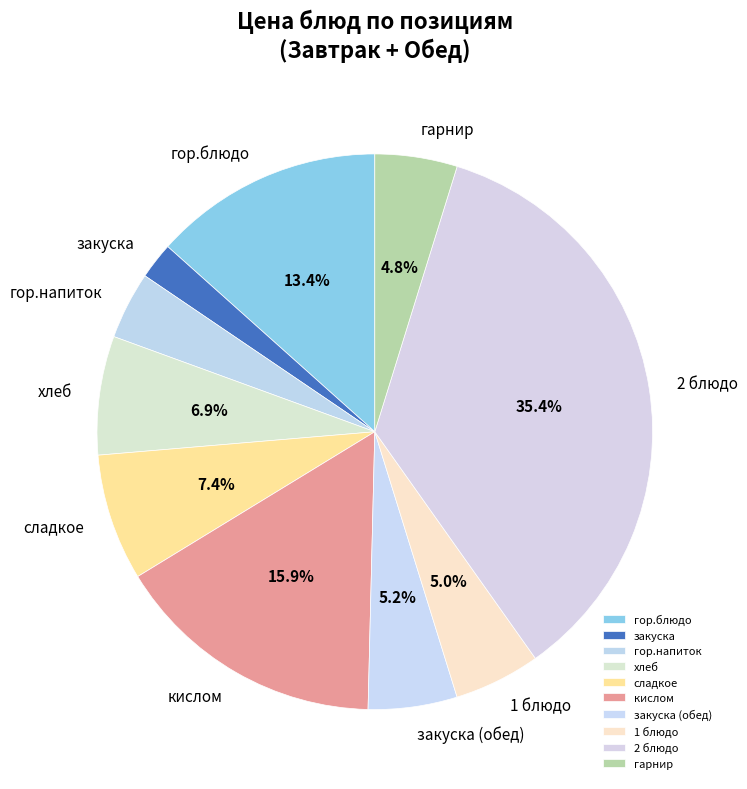

What is the smallest slice in the pie chart?

закуска